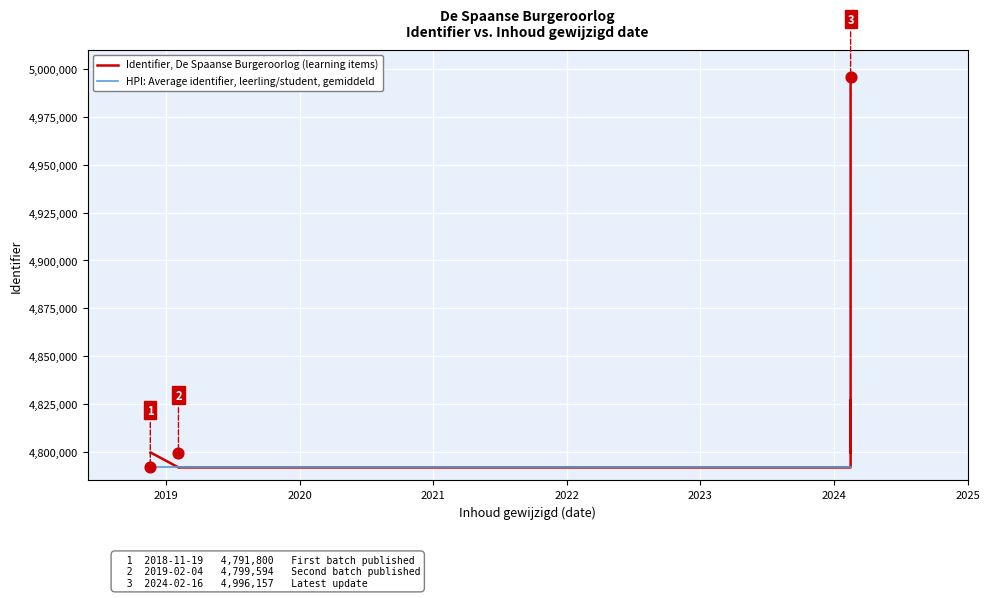

At how many categories does at least one series exceed 4794956?

8